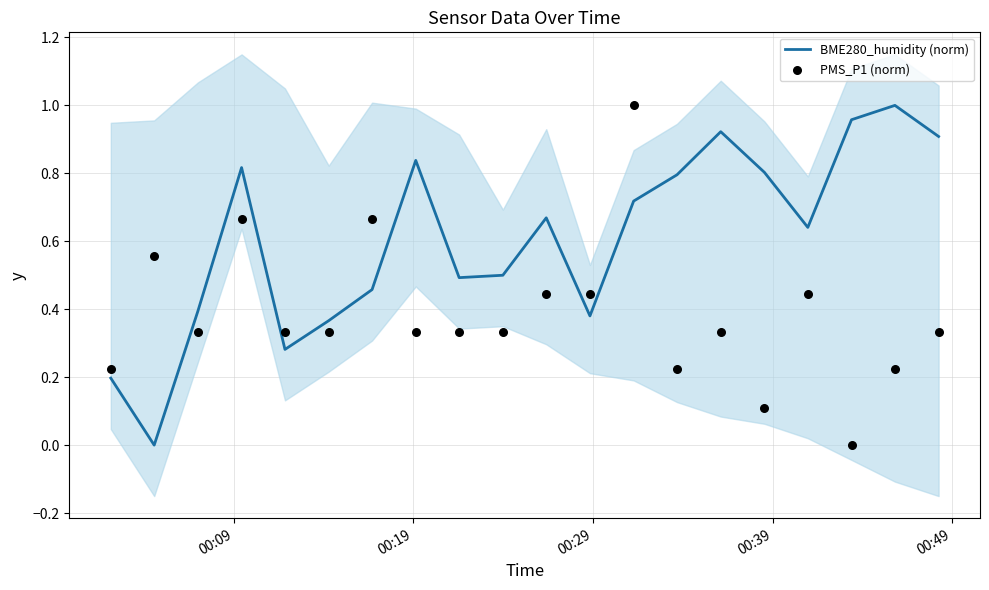

Which series reaches the maximum Y coordinate?

BME280_humidity (norm)